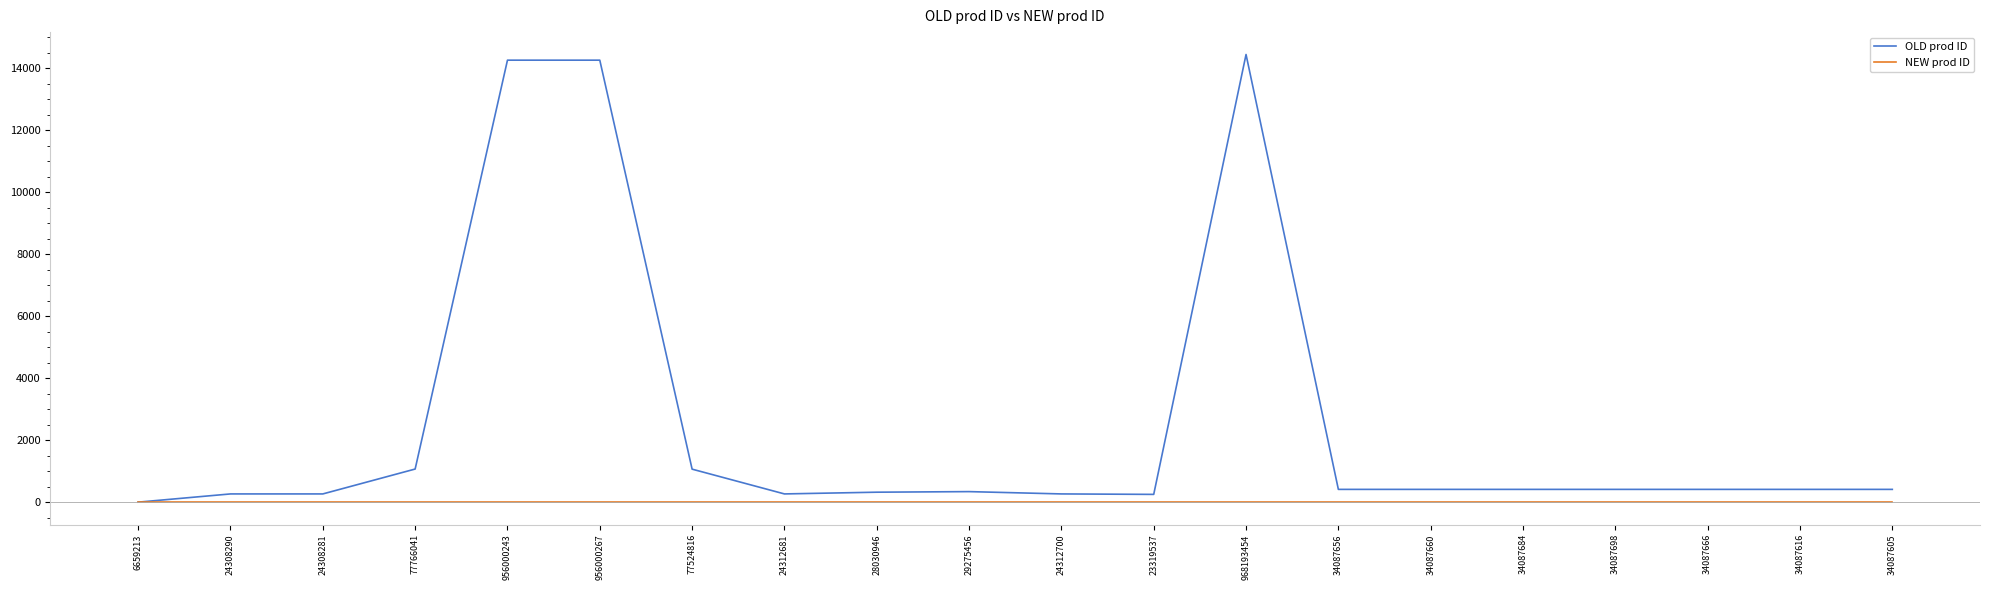

Which series has the largest range (max minus min)?

OLD prod ID